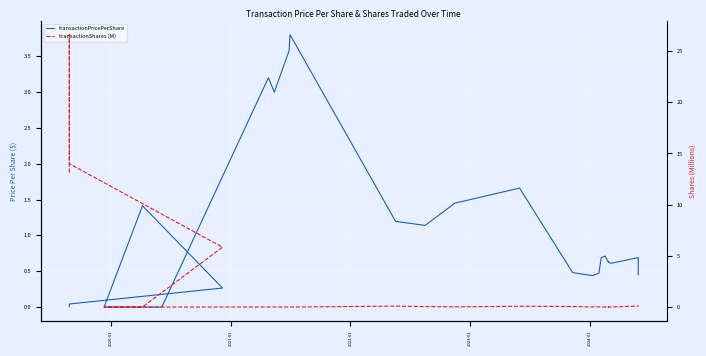

What is the total value across all series at 2021-01?

14.0